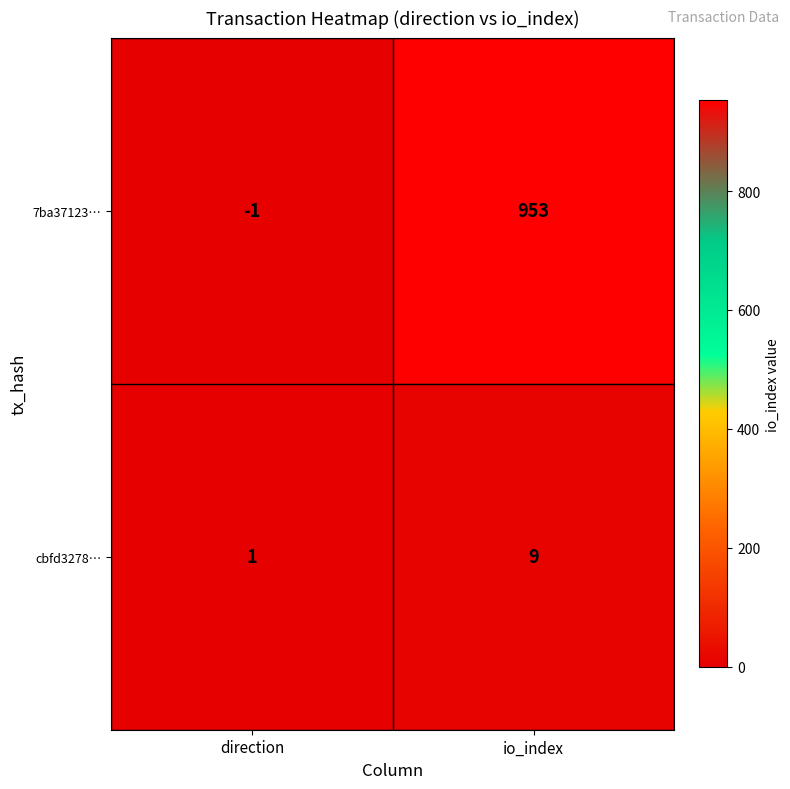

What is the difference between the maximum and minimum values in the 7ba37123… series?

954